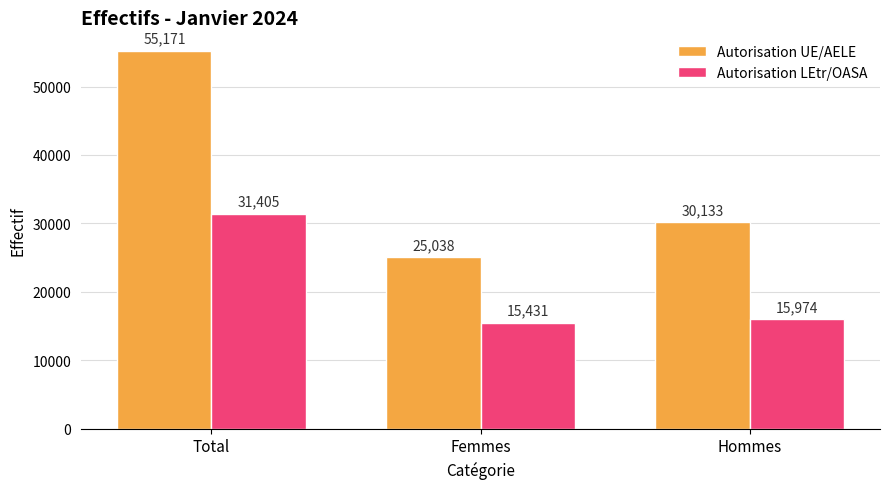

What is the difference between the maximum and second lowest values in the Autorisation LEtr/OASA series?

15431